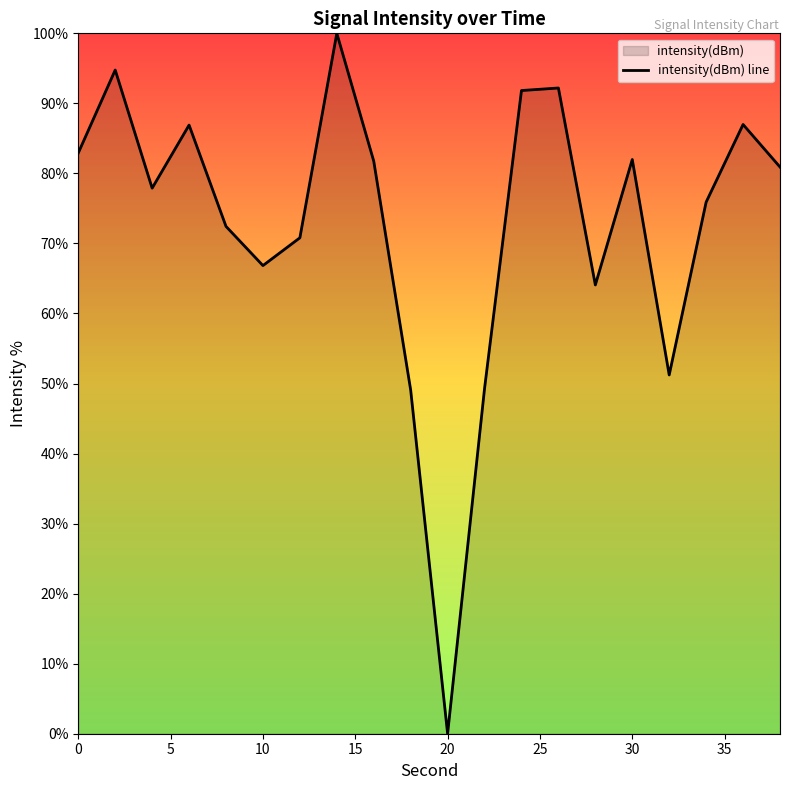

The chart shows a value of -35.0 at 20. True or false?

False